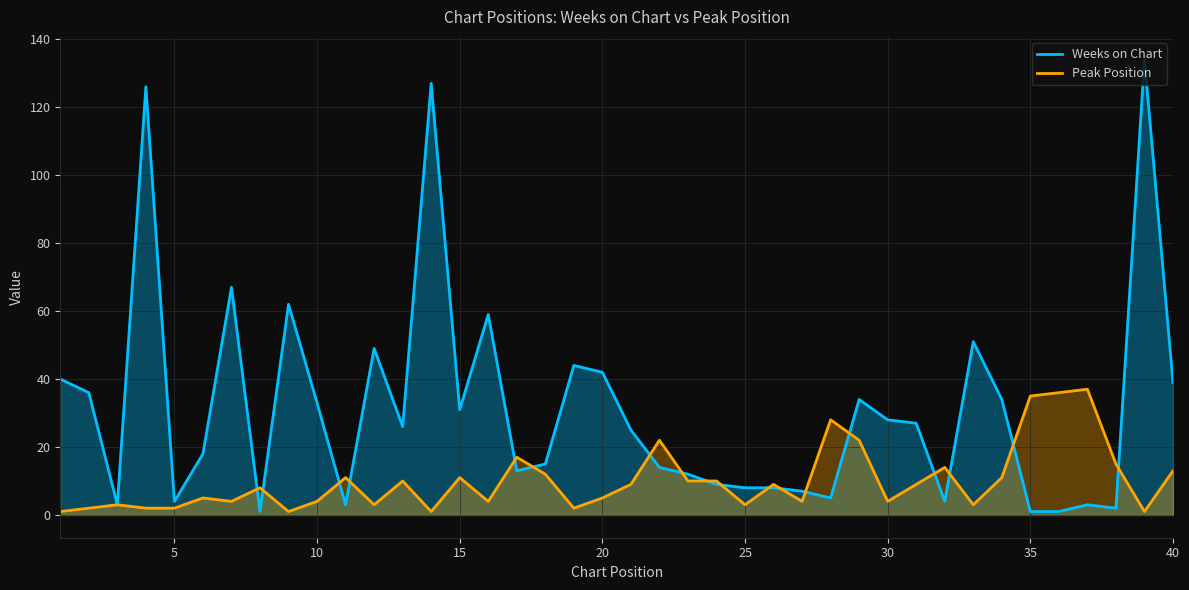

What is the value of the Weeks on Chart point at the 4th from the left?

126